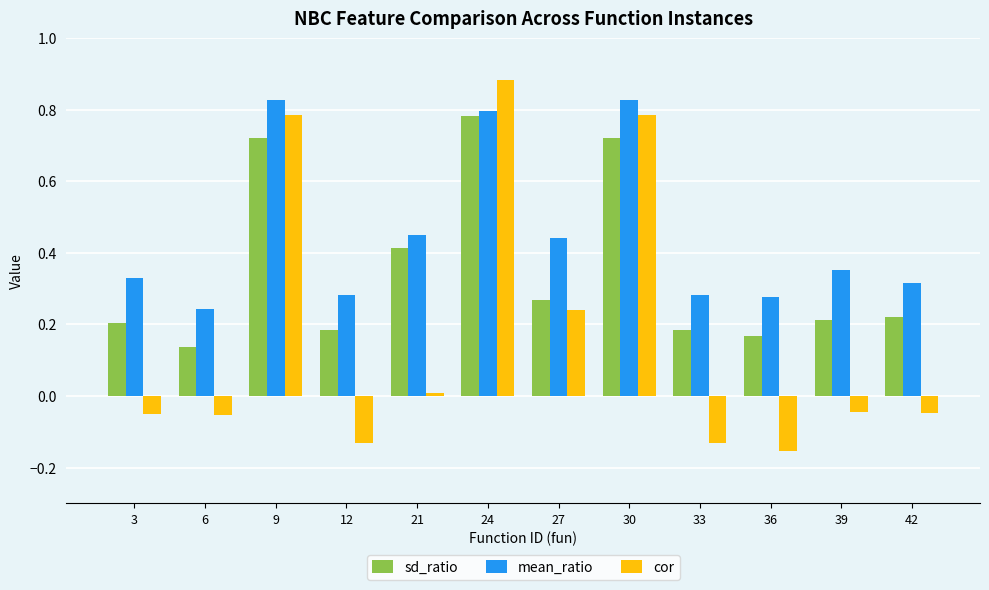

Which series has the widest spread of values?

cor